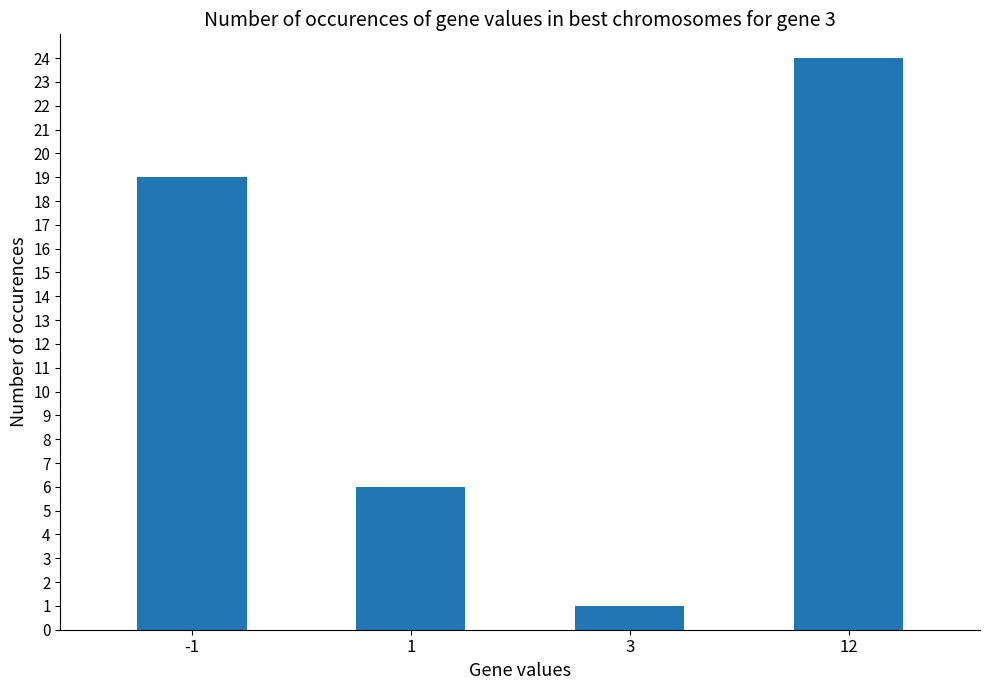

What is the value of the 3rd bar from the left?

1